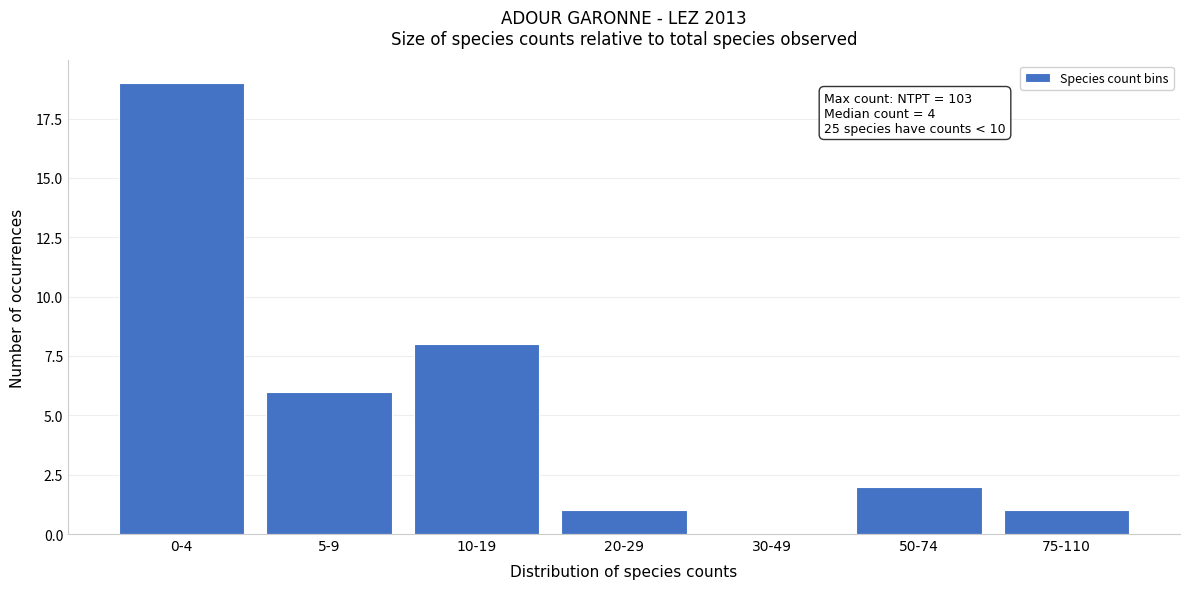

Reading left to right, transcribe all the data shown in this chart.

0-4=19	5-9=6	10-19=8	20-29=1	30-49=0	50-74=2	75-110=1